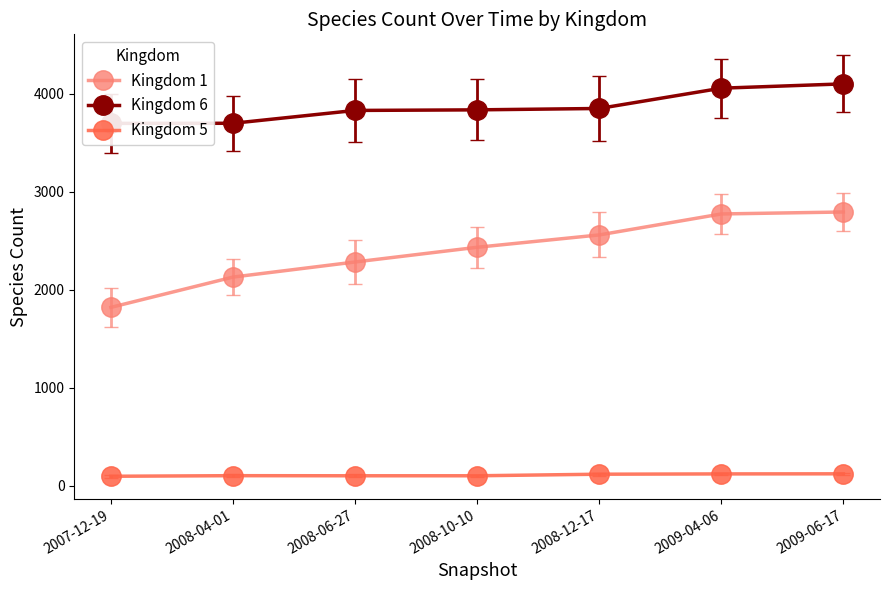

Rank the series by their maximum value, from lowest to highest.

Kingdom 5, Kingdom 1, Kingdom 6